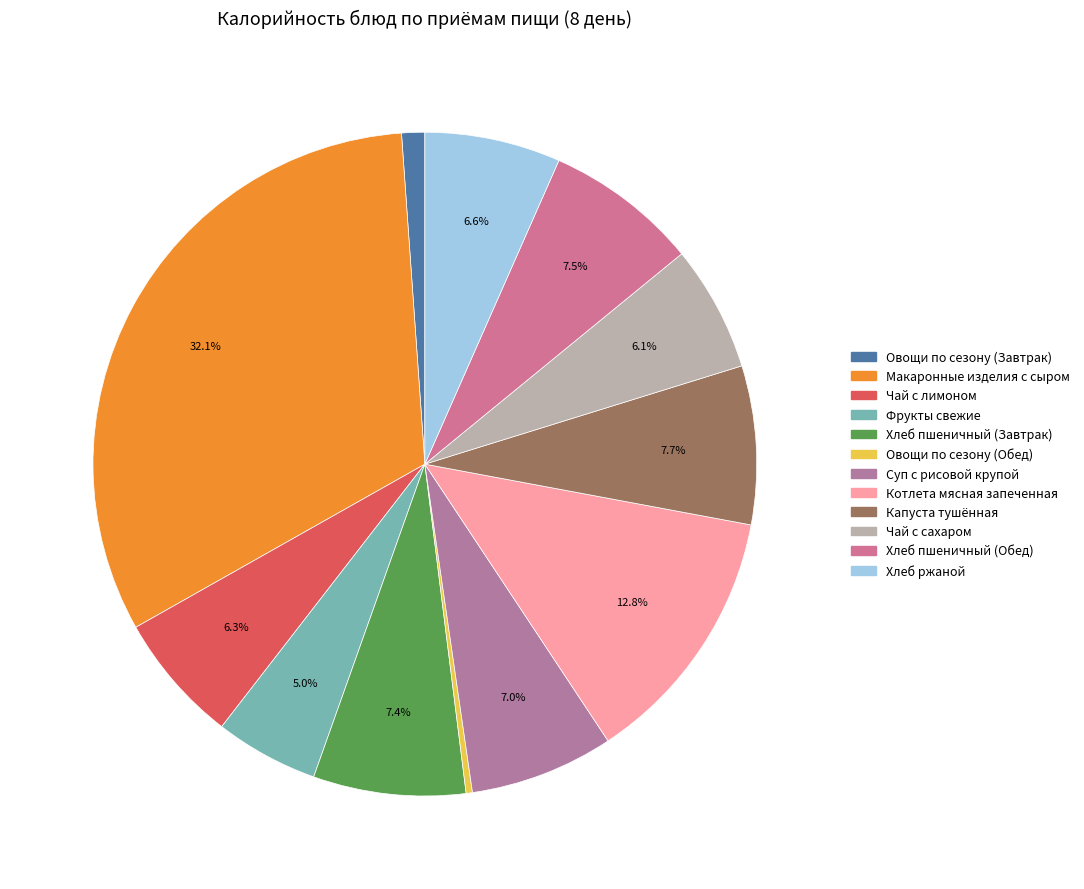

How many slices are in this pie chart?

12